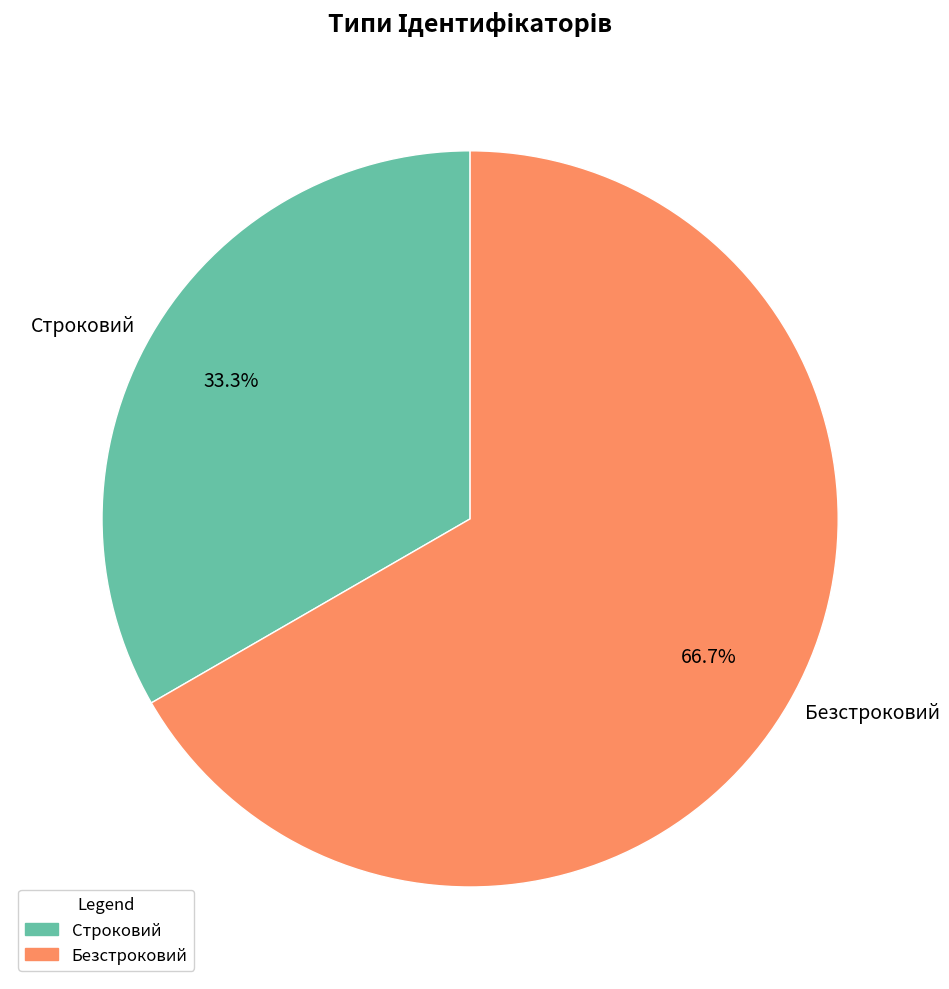

Count the number of slices in the pie.

2